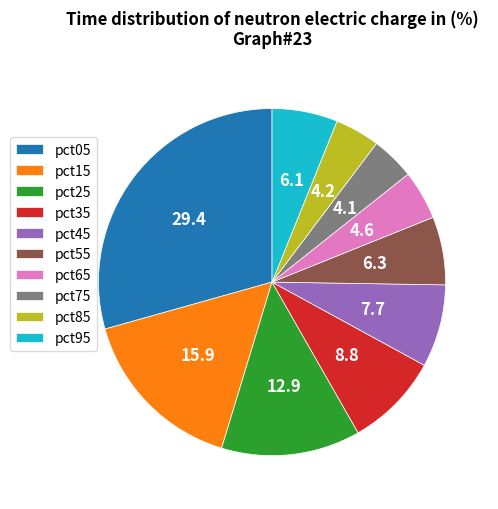

Count the number of slices in the pie.

10